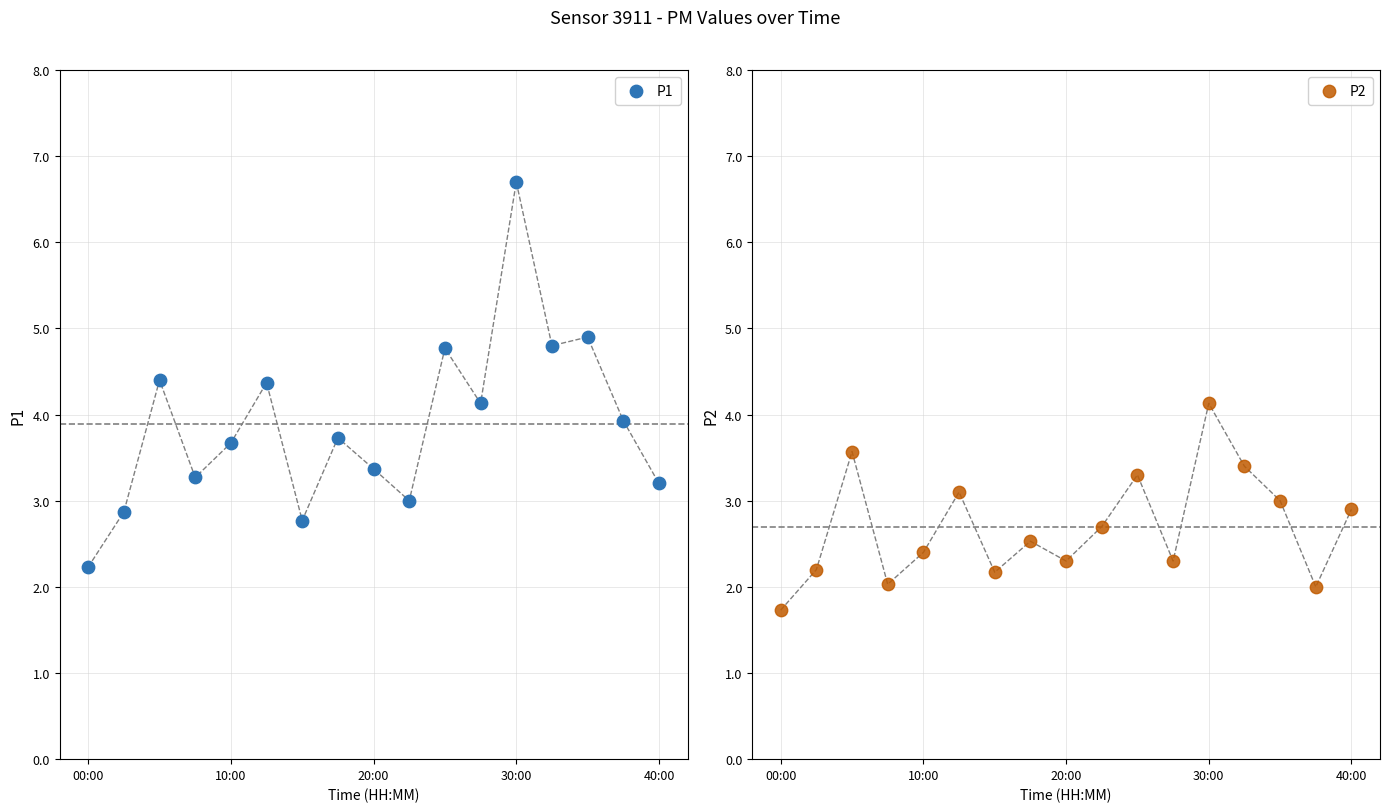

Is the value of P1 at 15 greater than the value of P2 at 15?

Yes